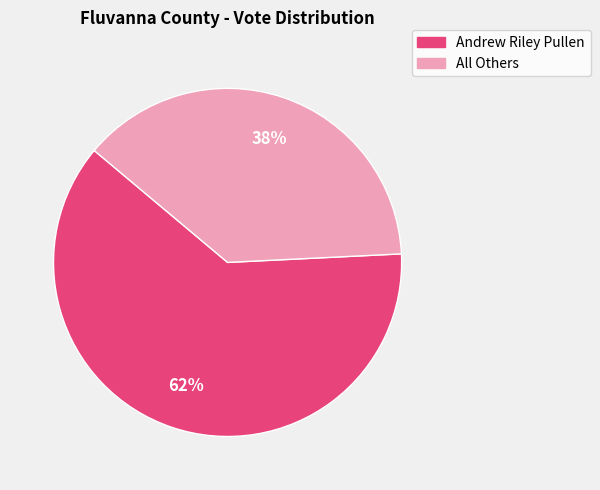

Is Andrew Riley Pullen the majority of the pie?

Yes